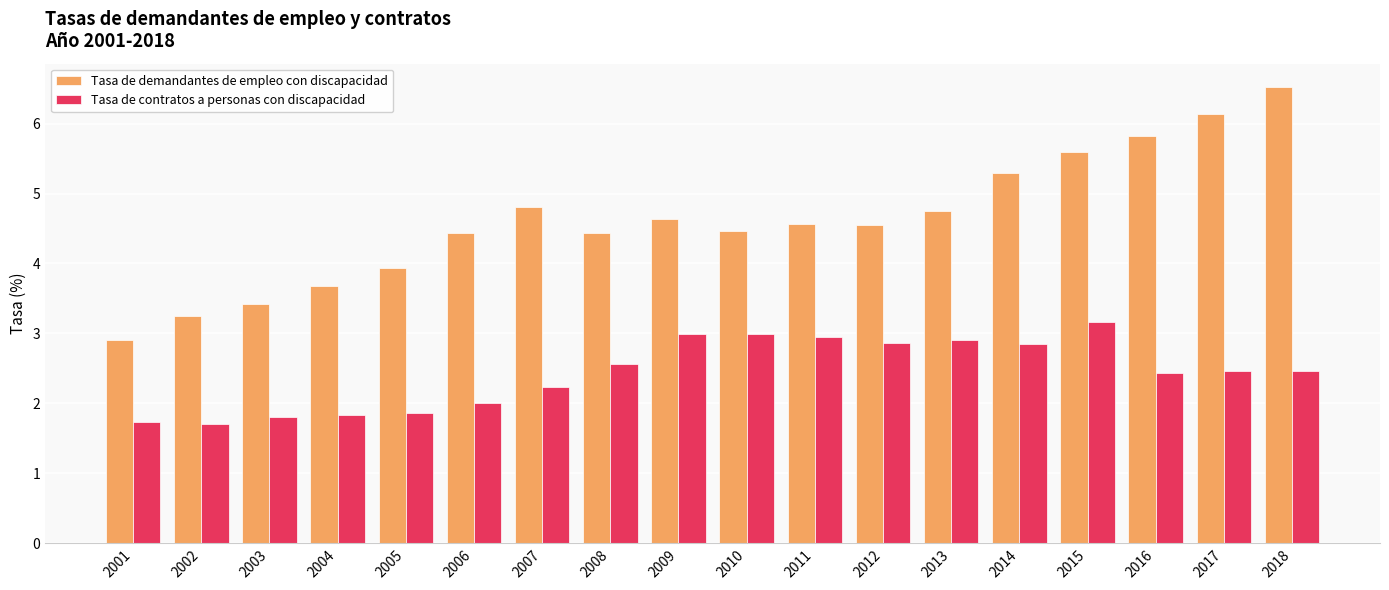

What are all the series names shown in the legend?

Tasa de demandantes de empleo con discapacidad, Tasa de contratos a personas con discapacidad